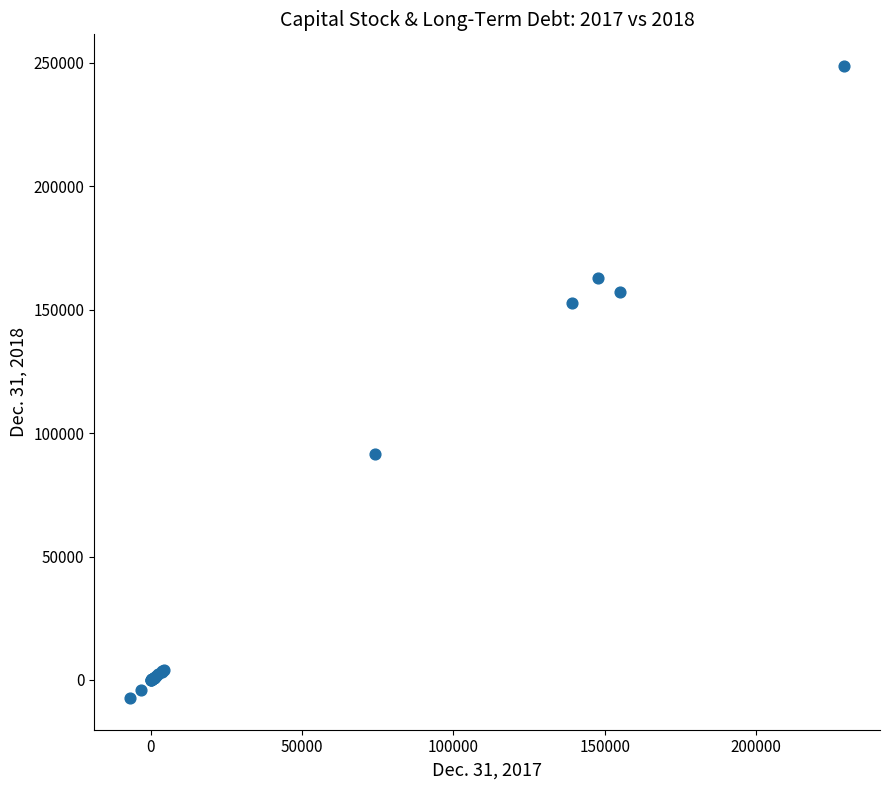

What Y value in the scatter plot is closest to 120722?

91433